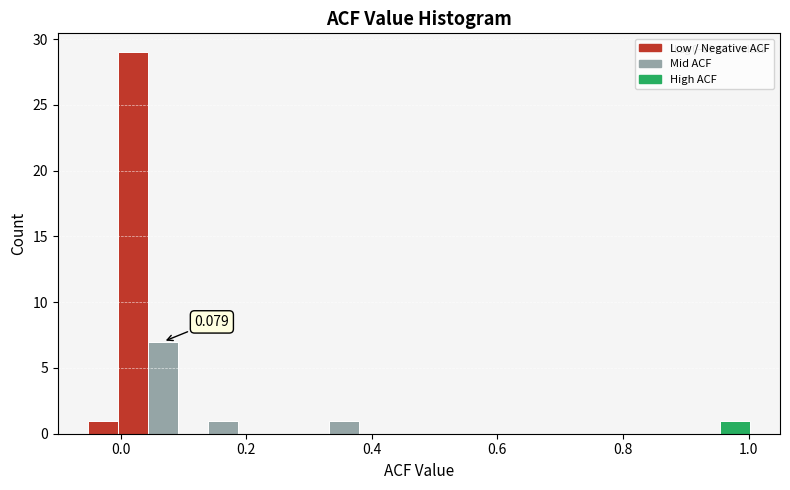

Around what value on the x-axis is the tallest bar? Give the approximate position of its centre, as read against the axis.

0.02